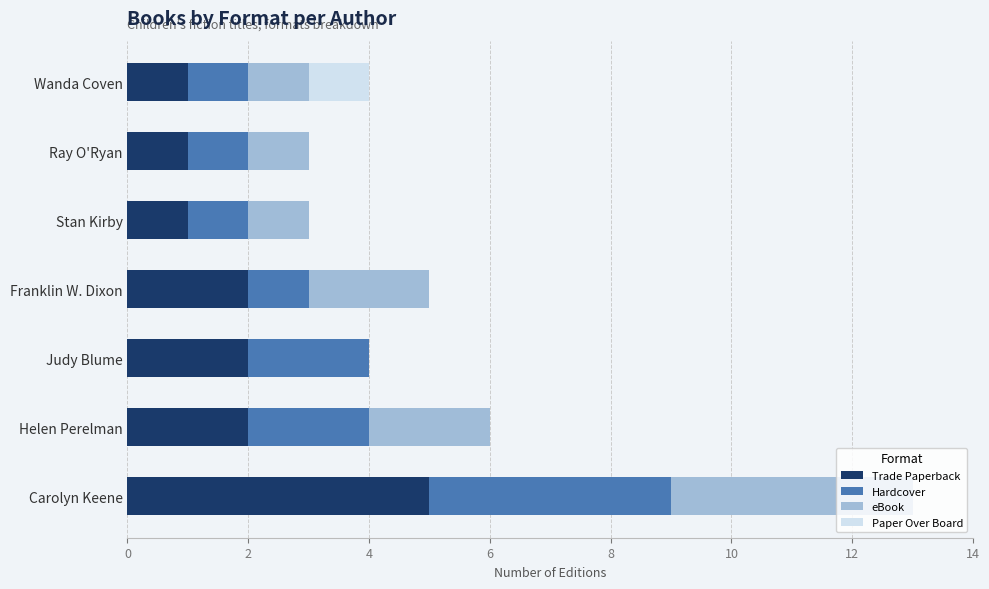

At which label does Trade Paperback reach its peak?

Carolyn Keene